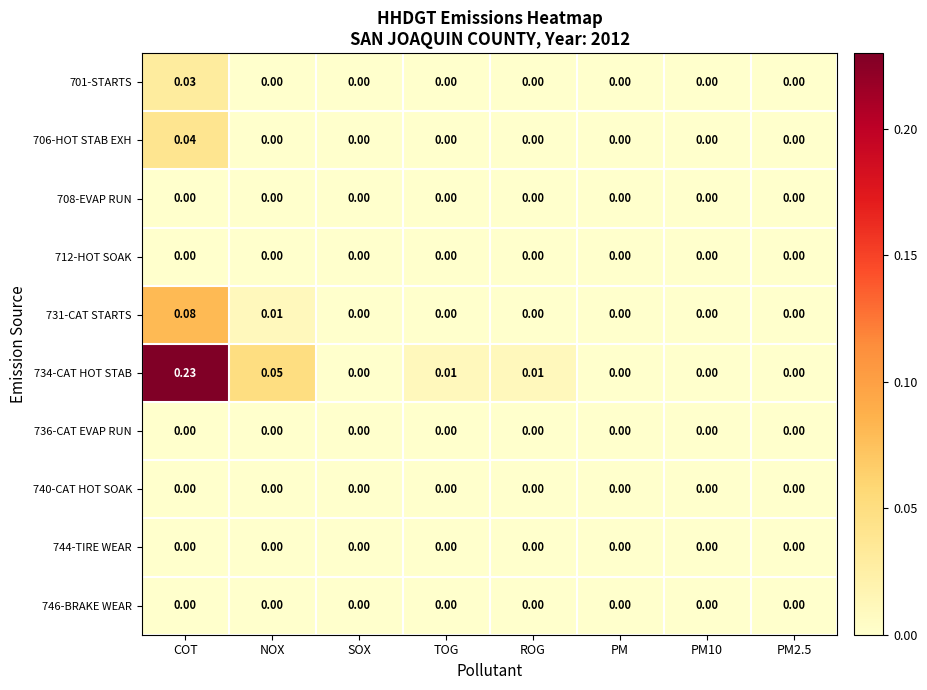

At which category is the sum across all series the highest?

COT